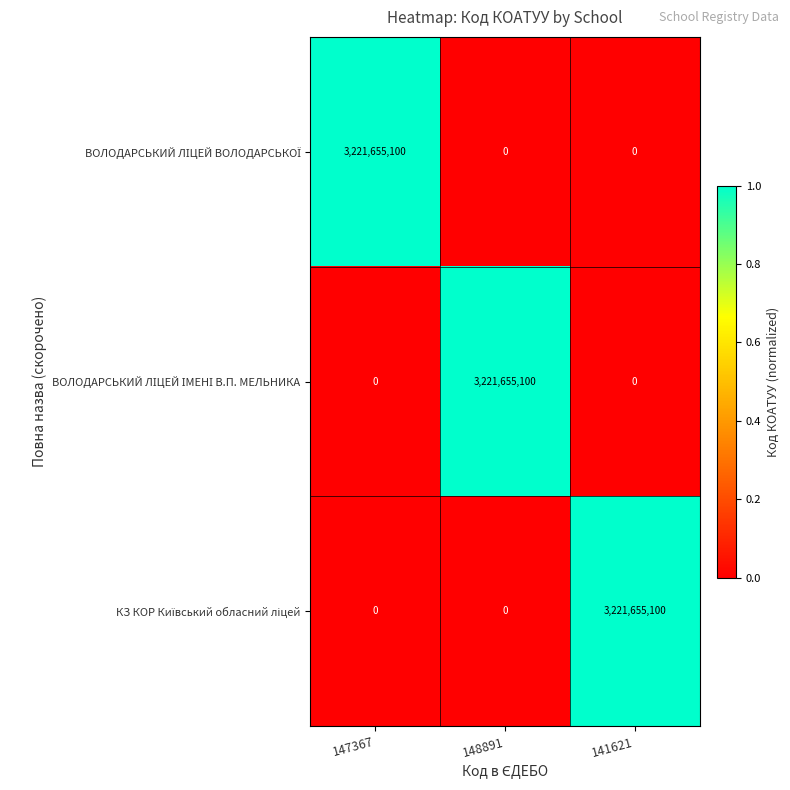

What is the difference between the highest and lowest values at 141621?

3221655100